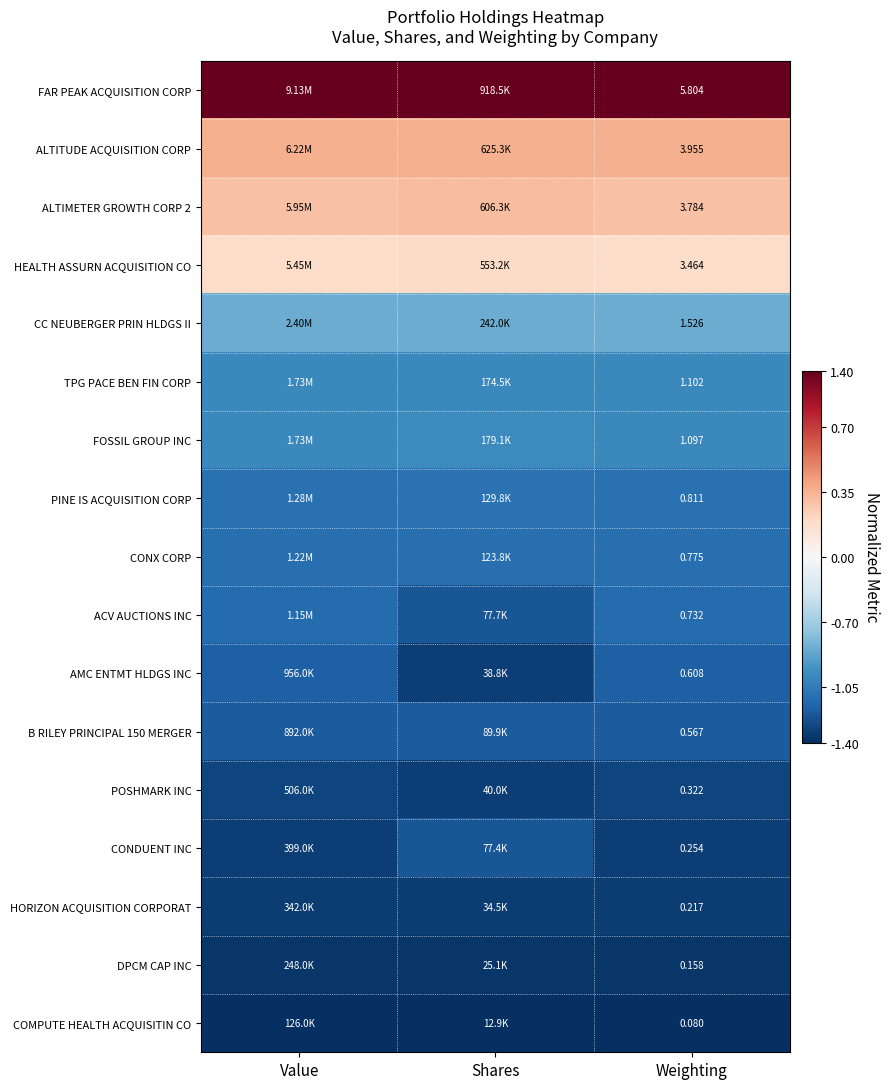

Which label corresponds to the largest value in the chart?

Value